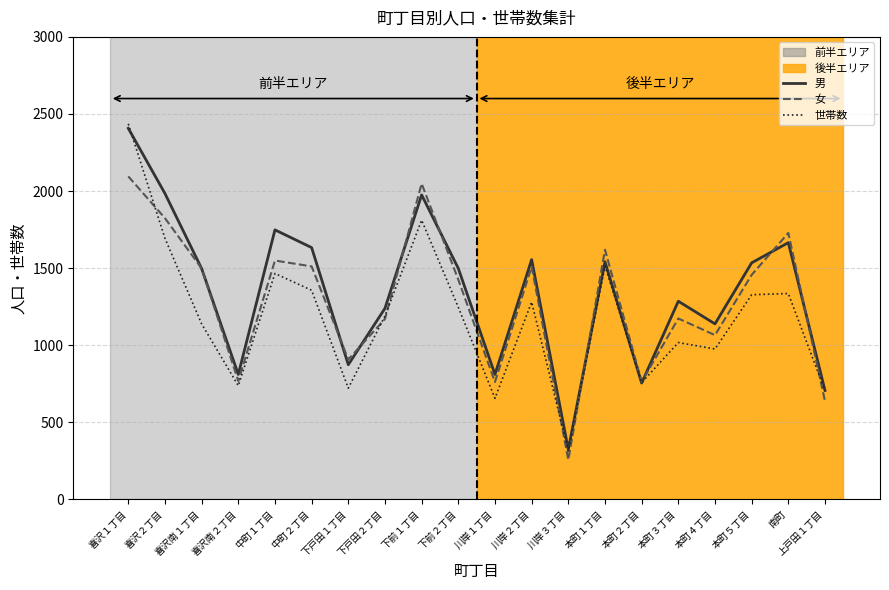

What is the sum of the 世帯数 (line) values at 下戸田１丁目 and 喜沢南２丁目?

1458